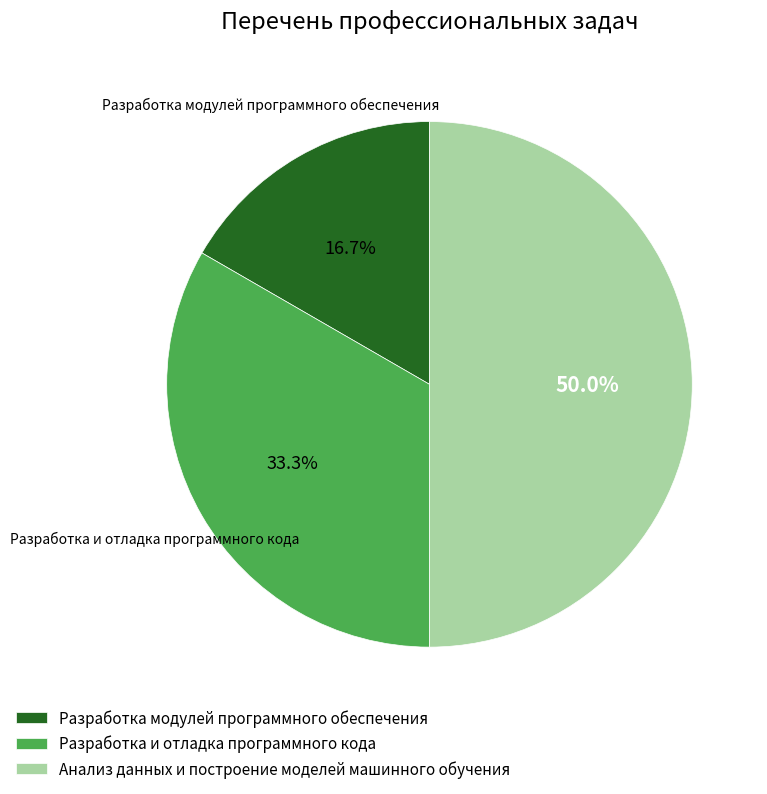

What is the smallest slice in the pie chart?

Разработка модулей программного обеспечения